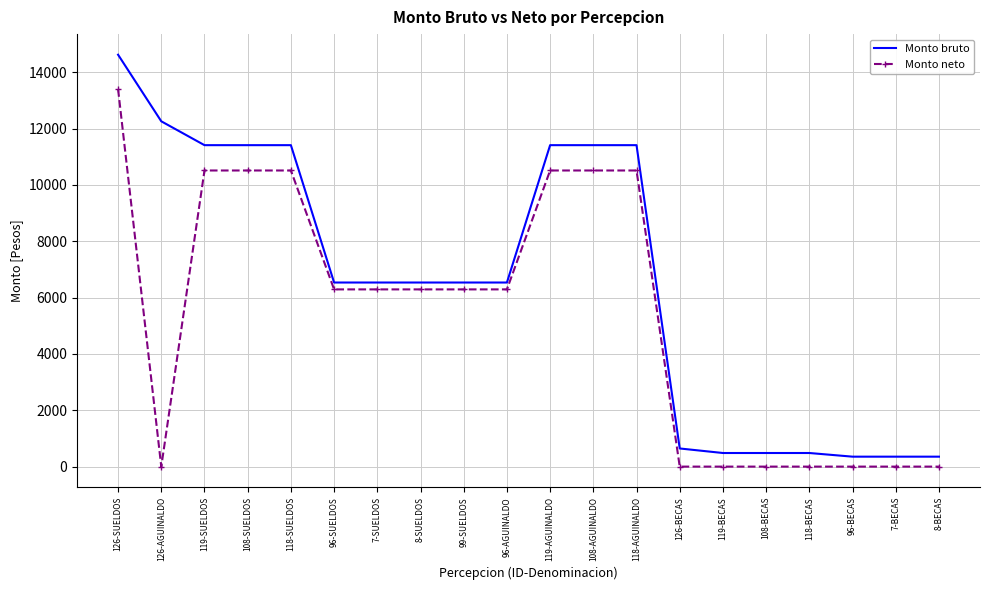

Which series has the largest range (max minus min)?

Monto bruto